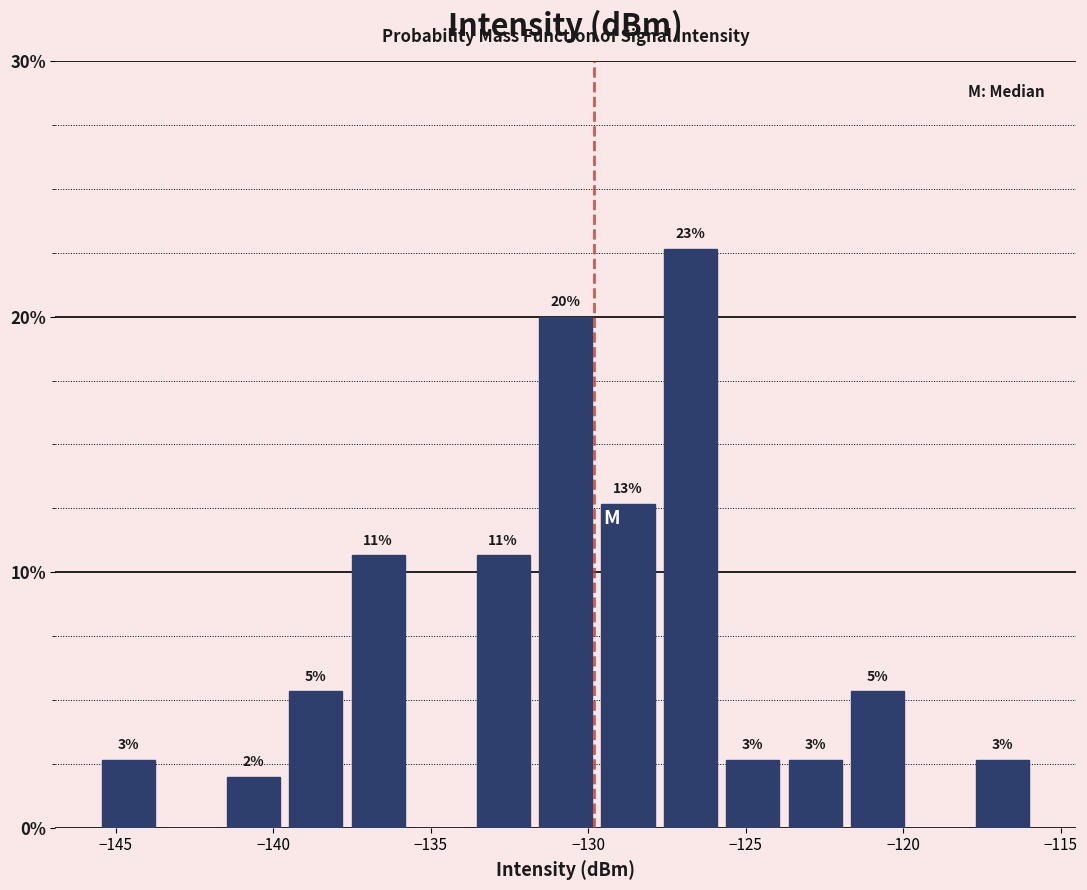

Around what value on the x-axis is the tallest bar? Give the approximate position of its centre, as read against the axis.

-127.0